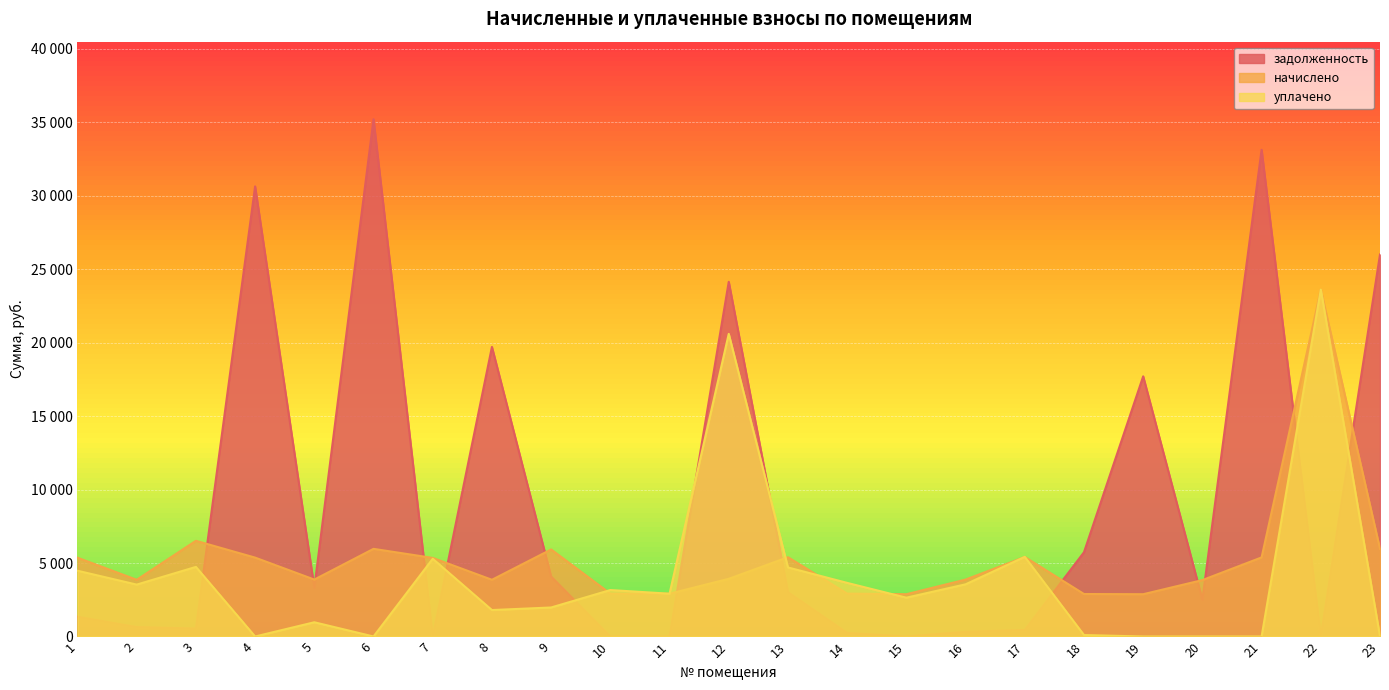

Which series changed the most between 4 and 15?

задолженность